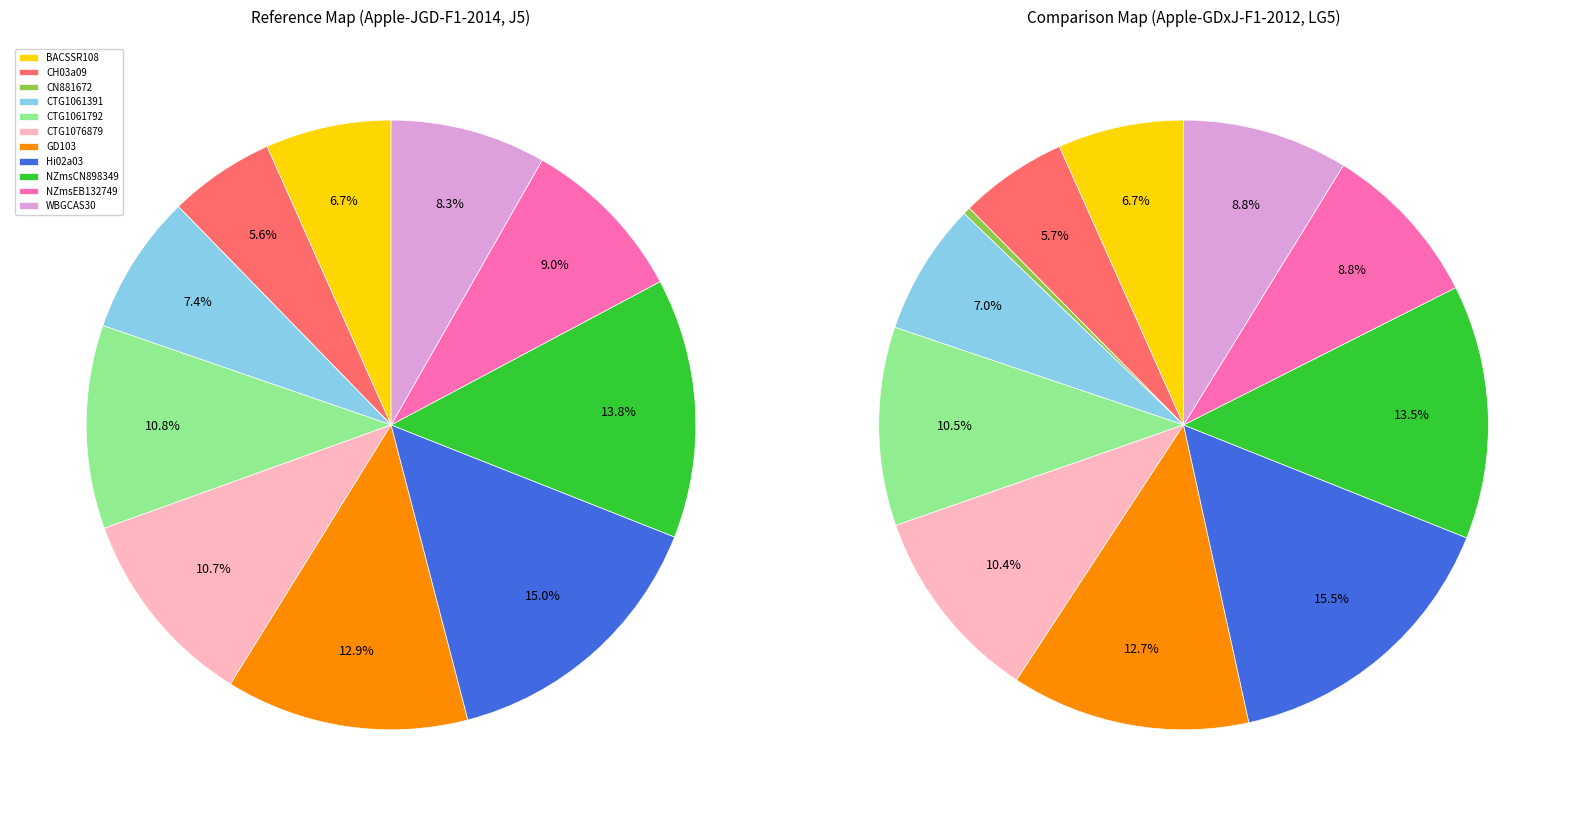

Which slice is the largest?

Hi02a03